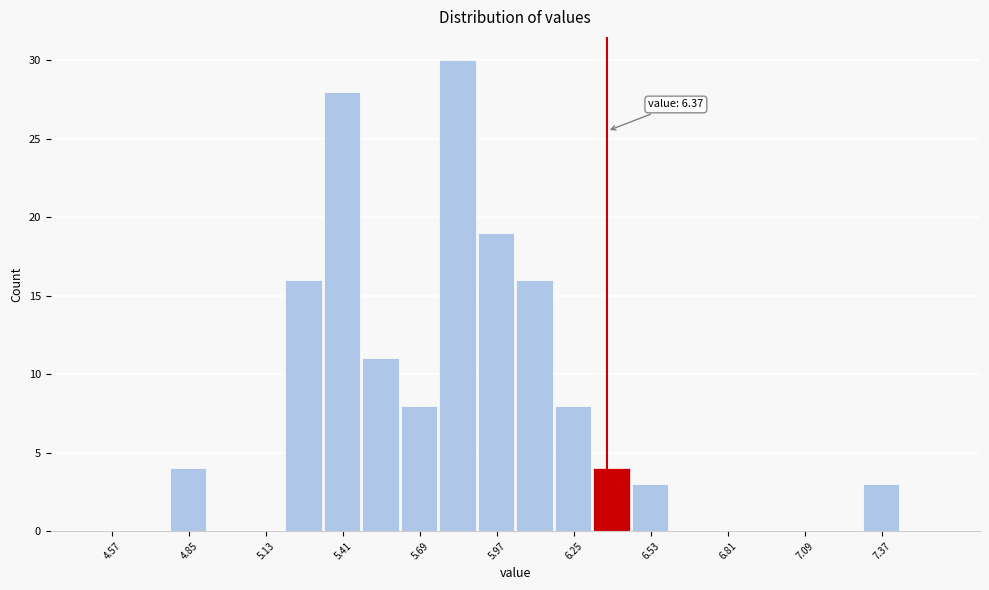

Around what value on the x-axis is the tallest bar? Give the approximate position of its centre, as read against the axis.

5.85